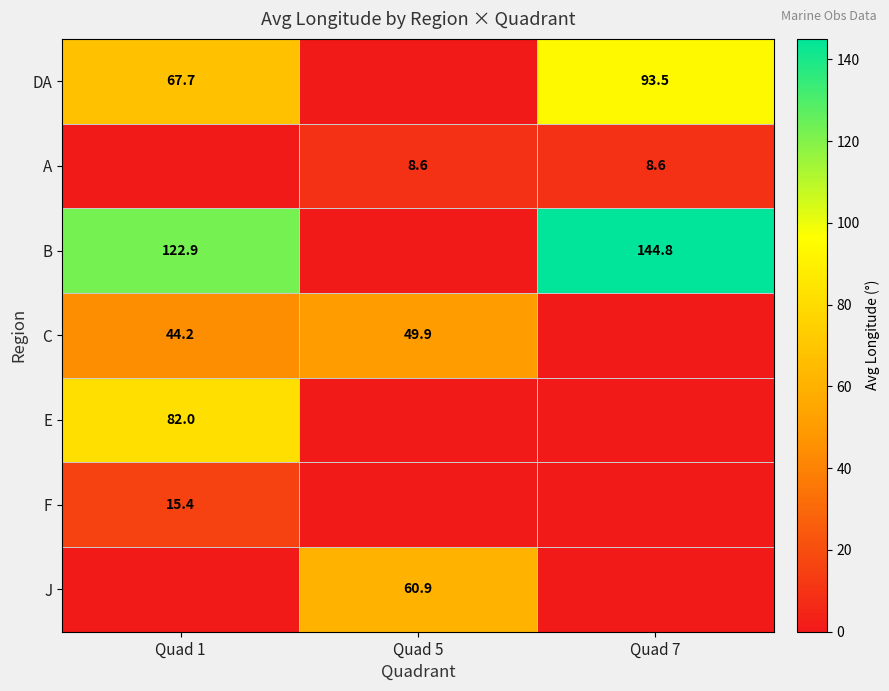

Is it true that A equals 5.3 at Quad 7?

False